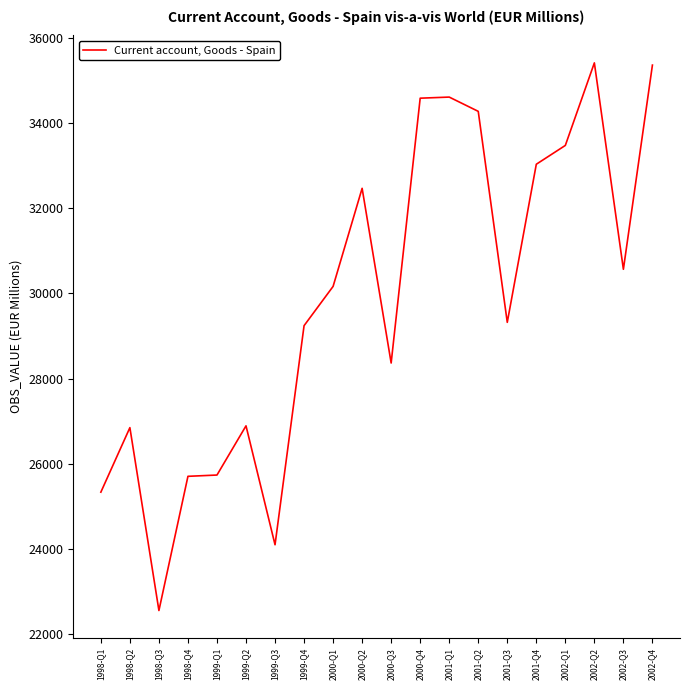

What is the smallest value displayed?

22555